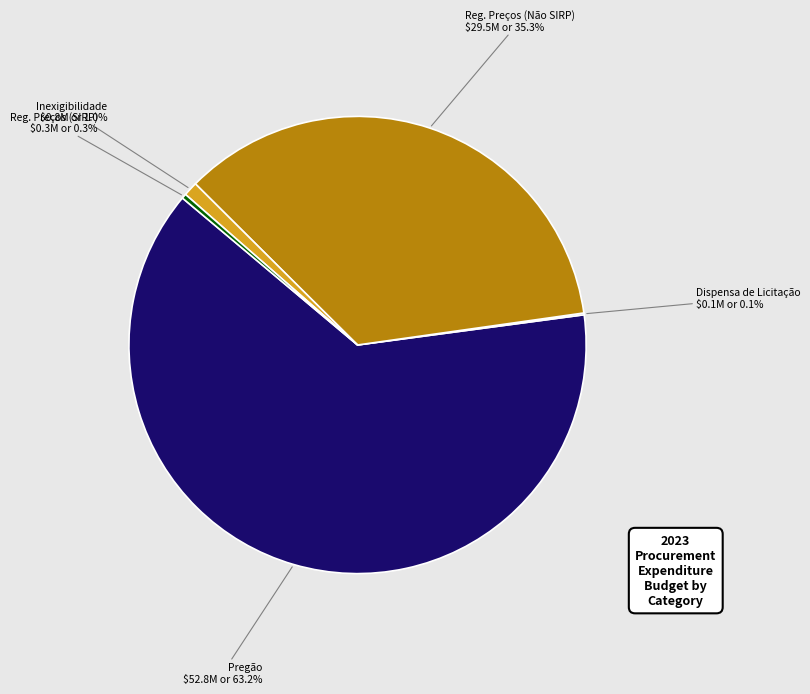

To the nearest percent, what is the difference between the largest and smallest slice percentages?

63%